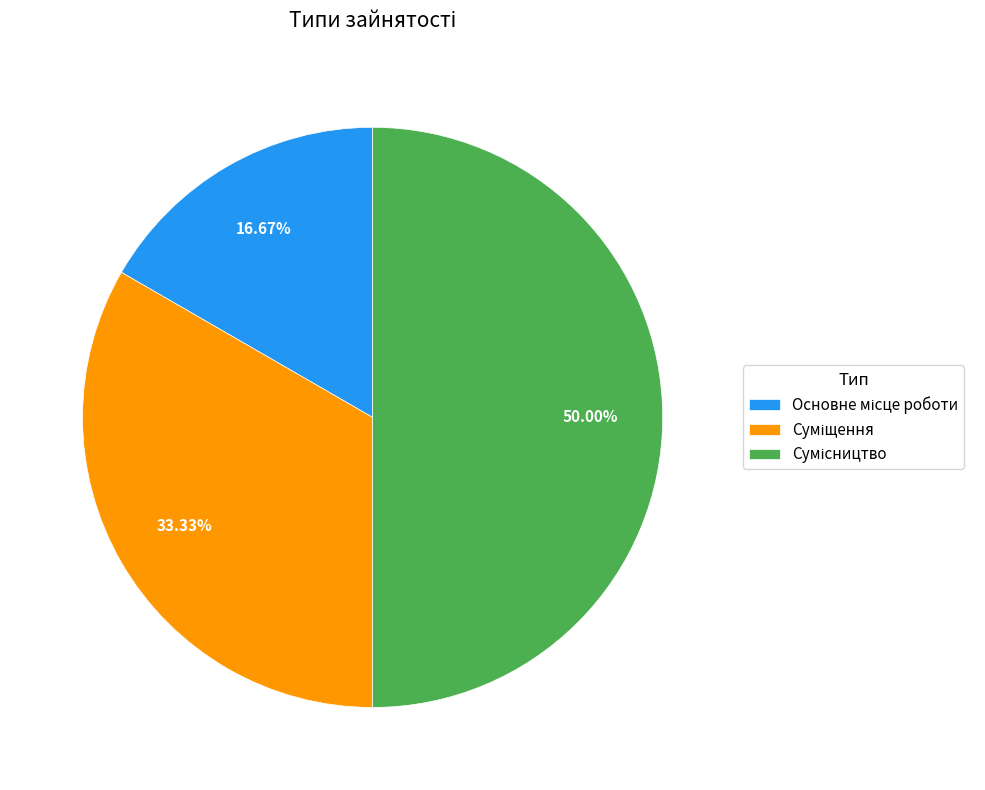

What is the ratio of the value at Основне місце роботи to the value at Сумісництво?

0.3